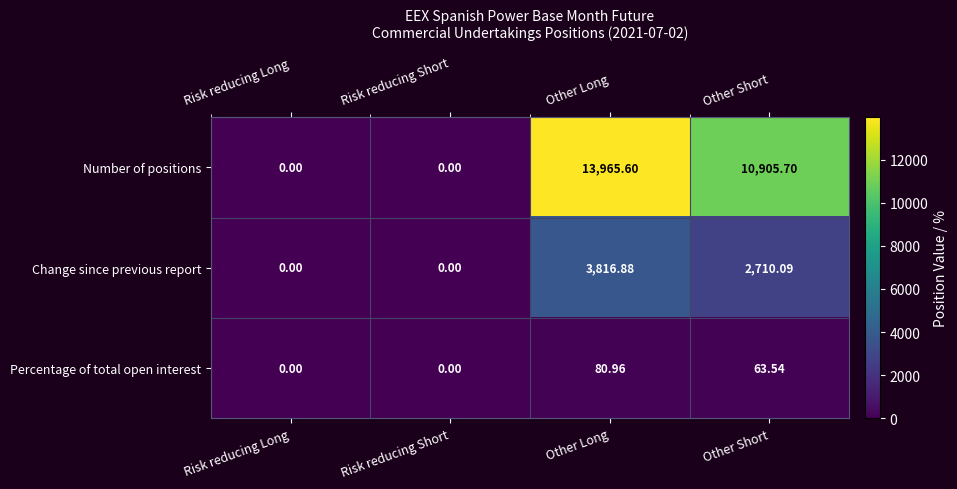

Which series has the largest range (max minus min)?

Number of positions